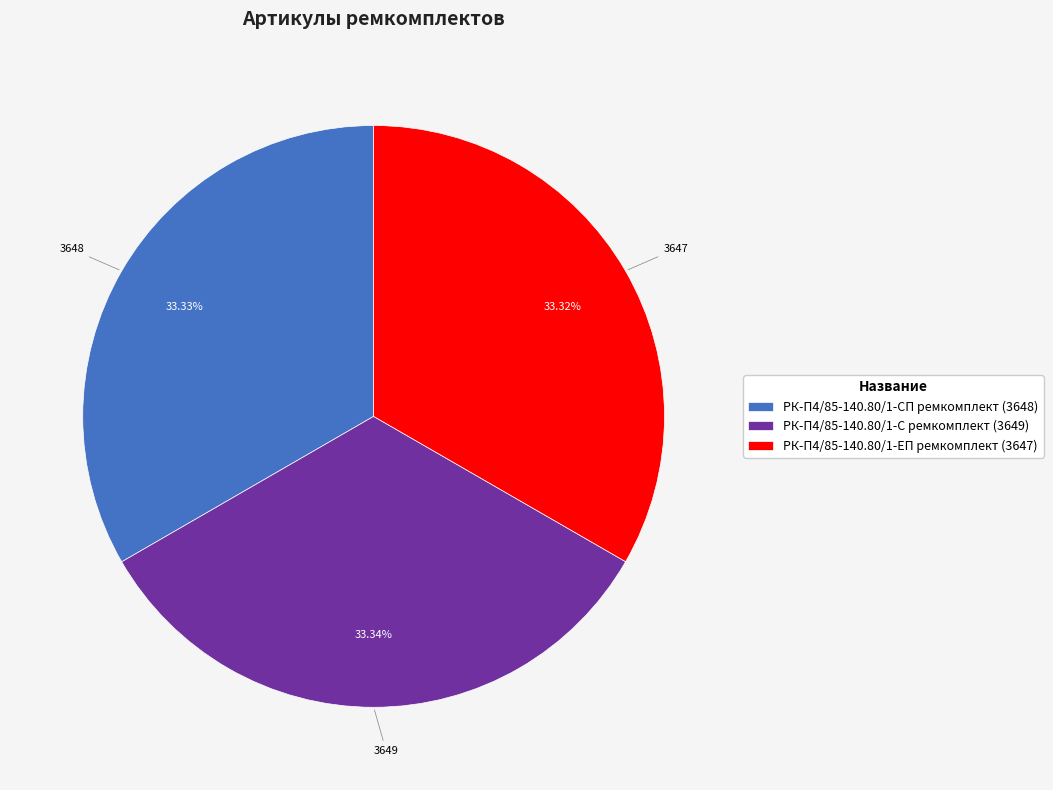

Is the sum of РК-П4/85-140.80/1-С ремкомплект and РК-П4/85-140.80/1-ЕП ремкомплект greater than half?

Yes